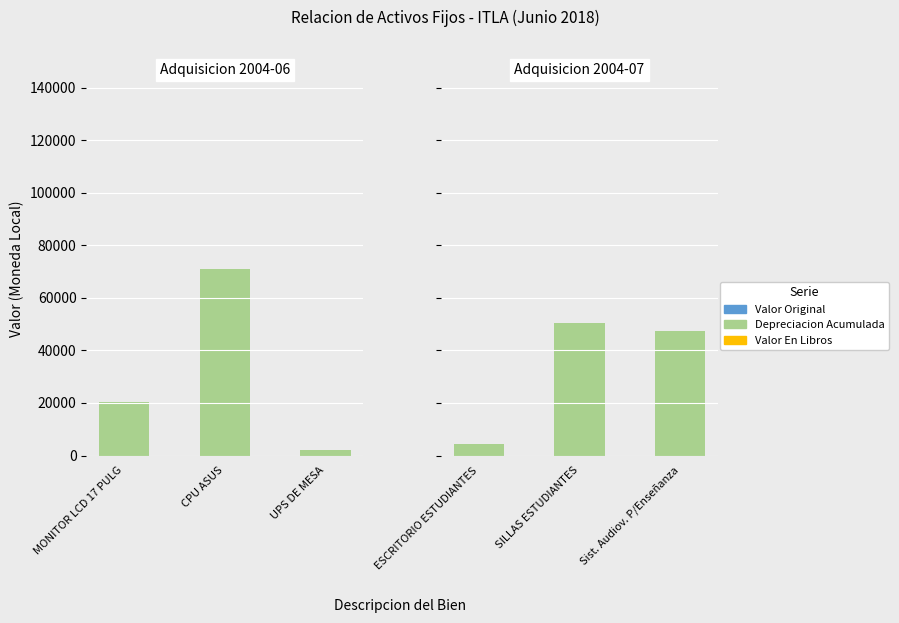

What position from the right is SILLAS ESTUDIANTES?

2